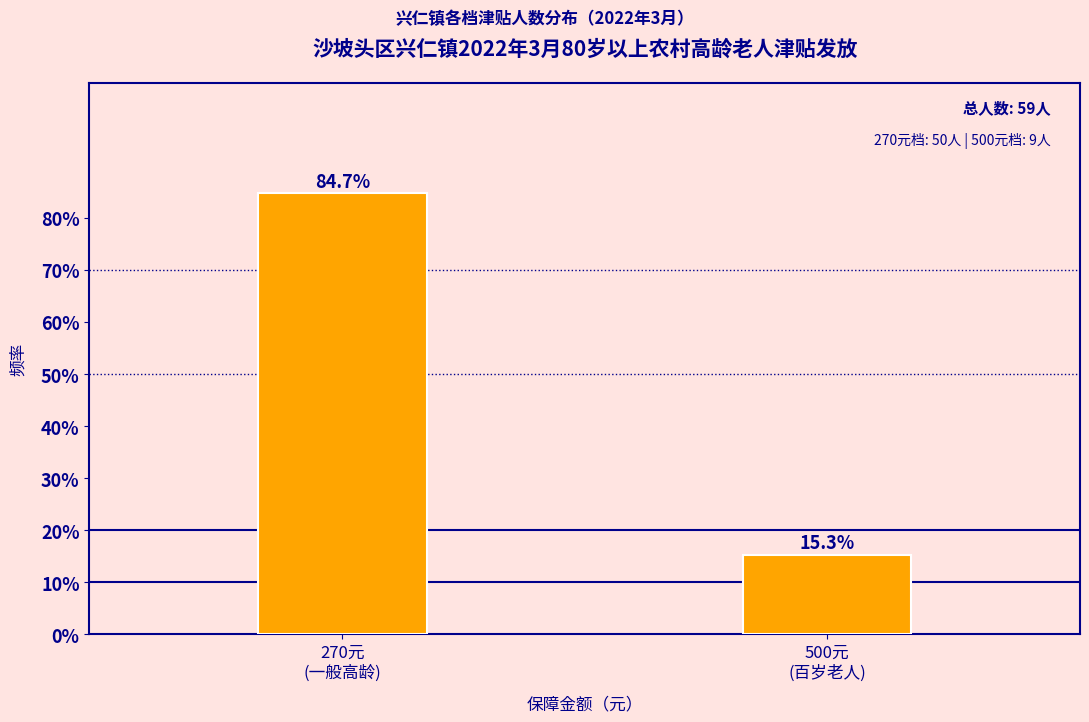

Reading right to left, transcribe all the data shown in this chart.

15.3	84.7